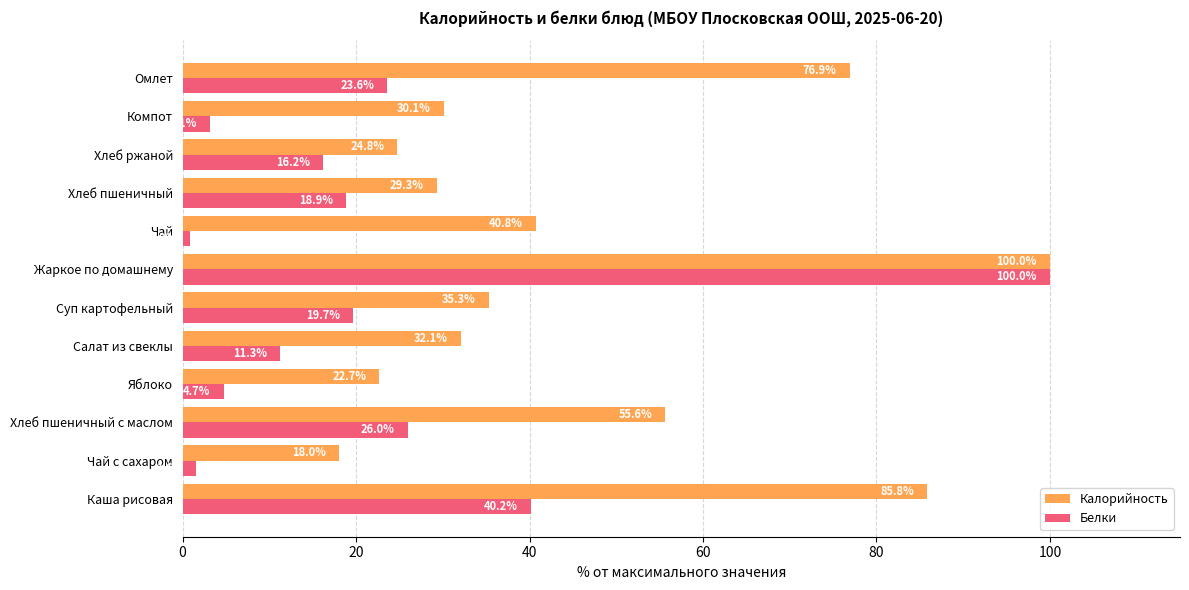

What is the difference between the maximum and minimum values in the Белки series?

99.1